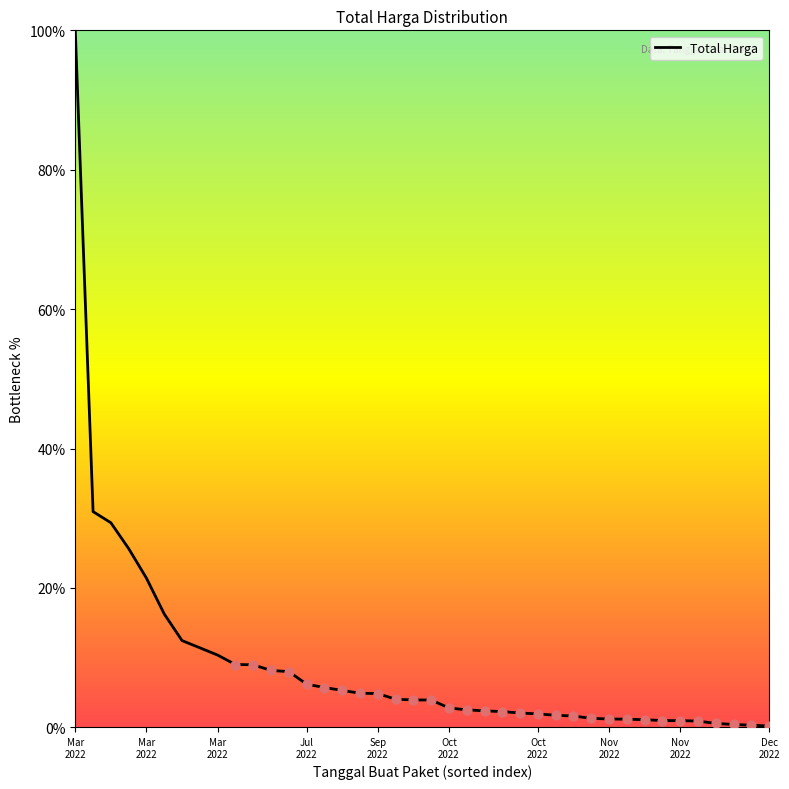

What is the greatest value displayed?

100.0